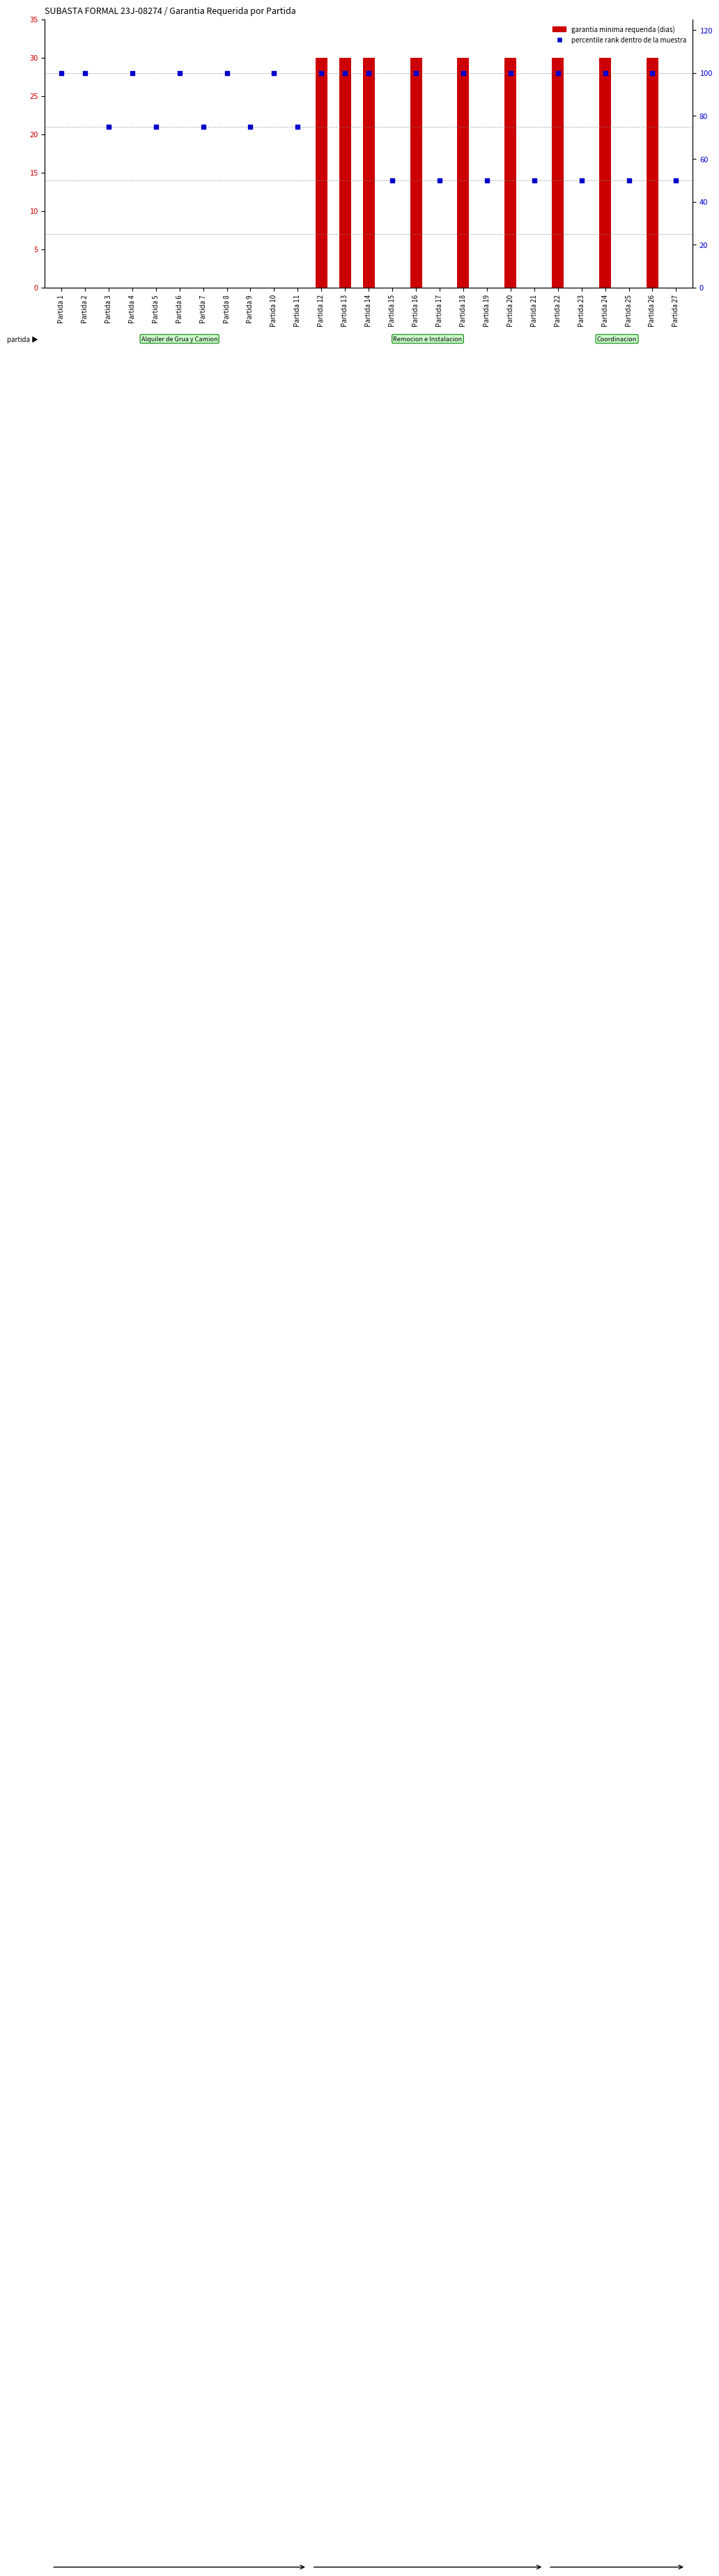

At how many categories does at least one series exceed 73?

20